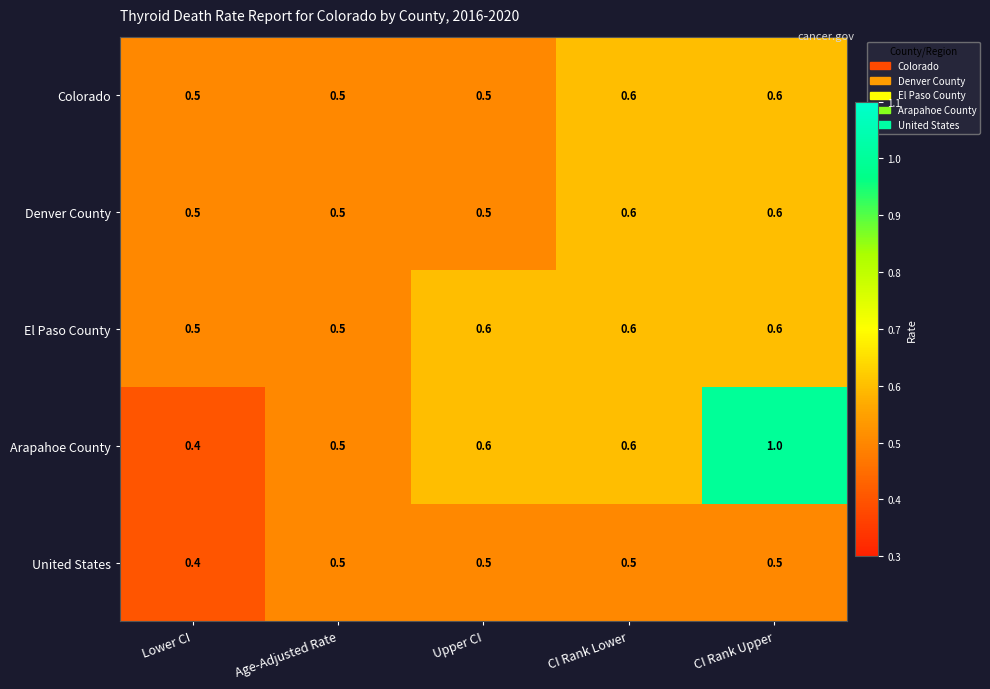

Reading left to right, extract all data points from this chart.

Colorado: Lower CI=0.5	Age-Adjusted Rate=0.5	Upper CI=0.5	CI Rank Lower=0.6	CI Rank Upper=0.6
Denver County: Lower CI=0.5	Age-Adjusted Rate=0.5	Upper CI=0.5	CI Rank Lower=0.6	CI Rank Upper=0.6
El Paso County: Lower CI=0.5	Age-Adjusted Rate=0.5	Upper CI=0.6	CI Rank Lower=0.6	CI Rank Upper=0.6
Arapahoe County: Lower CI=0.4	Age-Adjusted Rate=0.5	Upper CI=0.6	CI Rank Lower=0.6	CI Rank Upper=1.0
United States: Lower CI=0.4	Age-Adjusted Rate=0.5	Upper CI=0.5	CI Rank Lower=0.5	CI Rank Upper=0.5